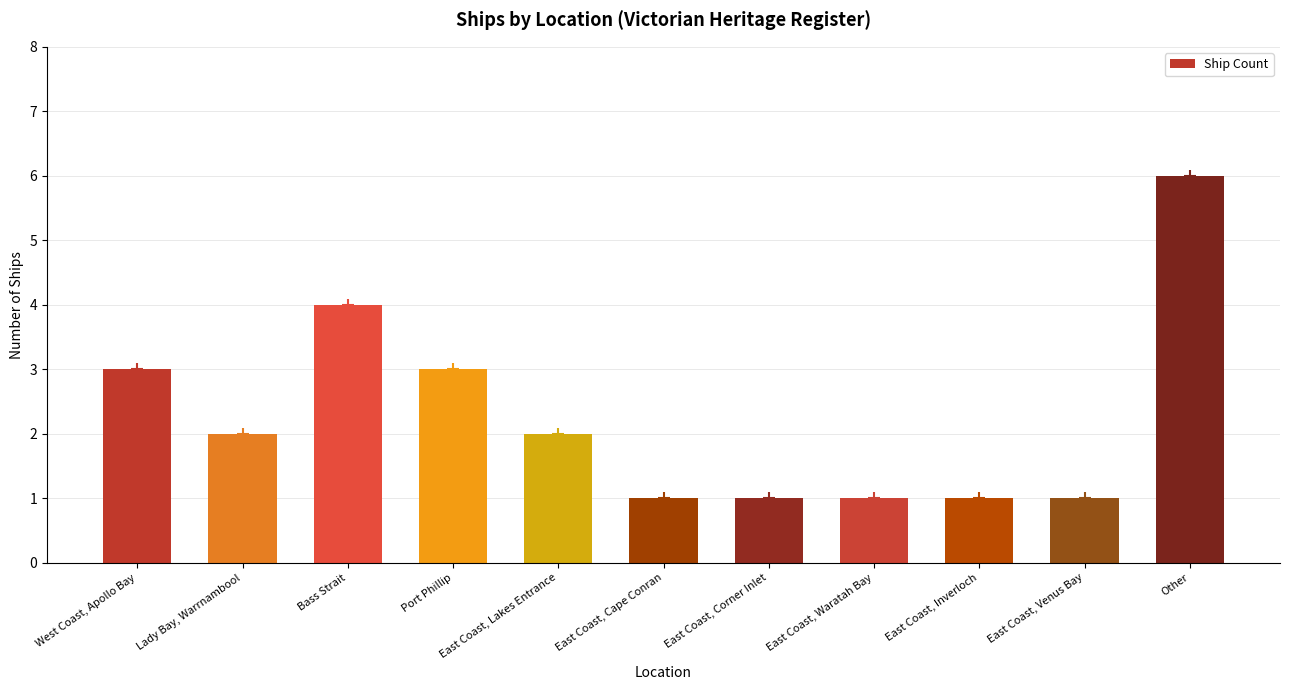

How many values are below 2?

5